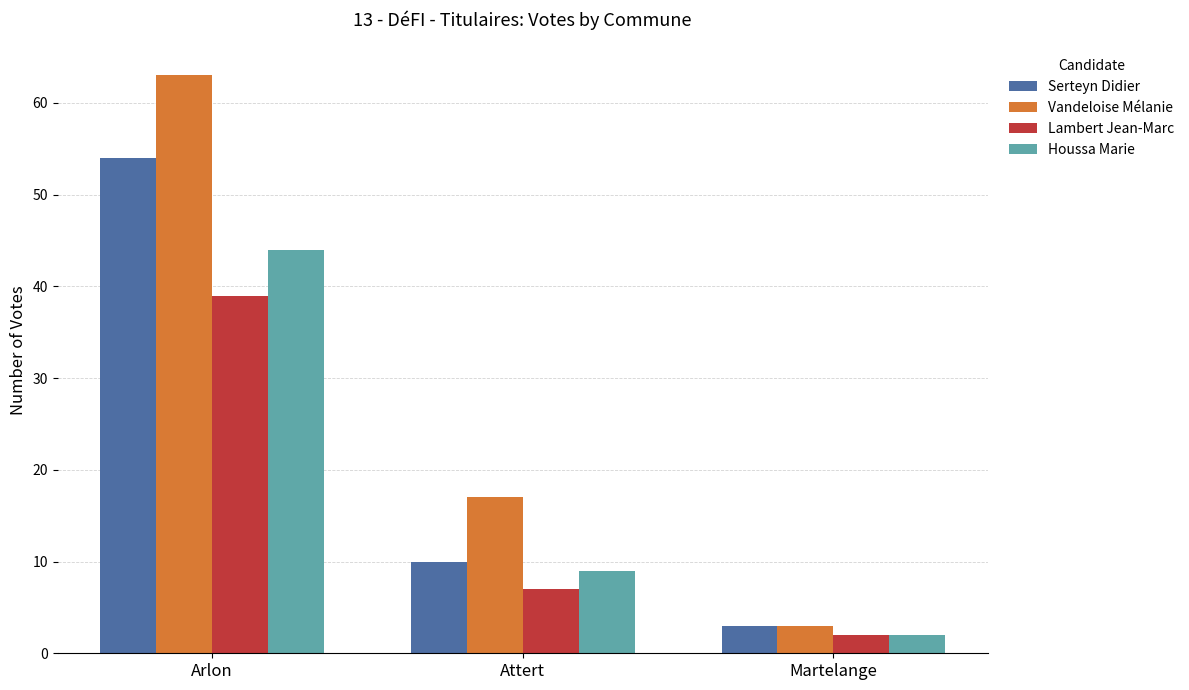

How many categories are shown in the chart?

3